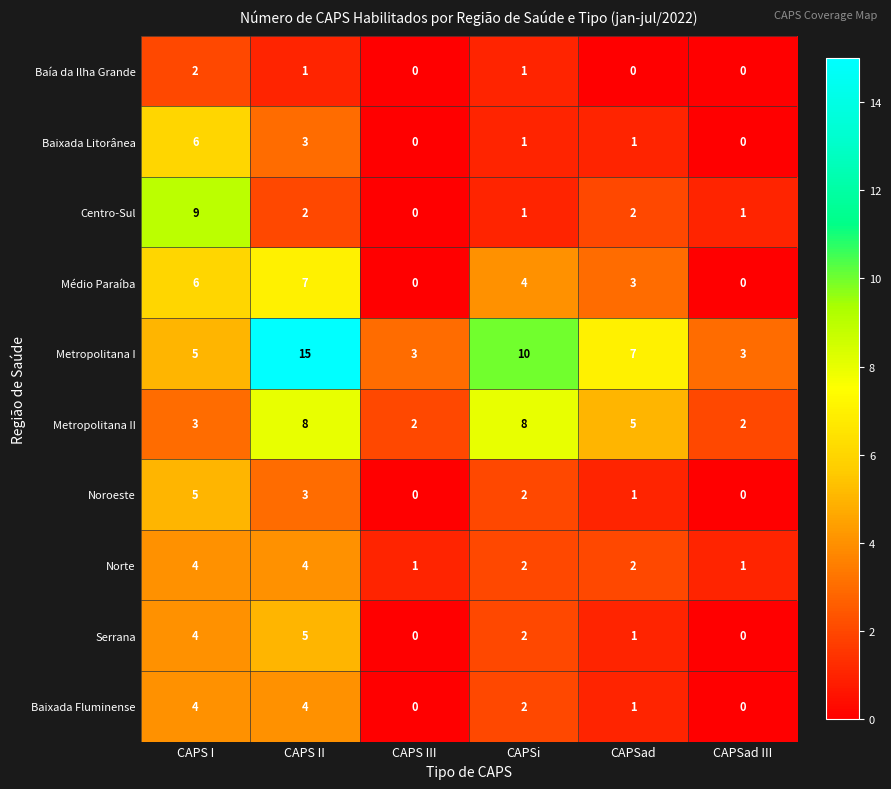

How many Metropolitana I values are between 3 and 10?

5